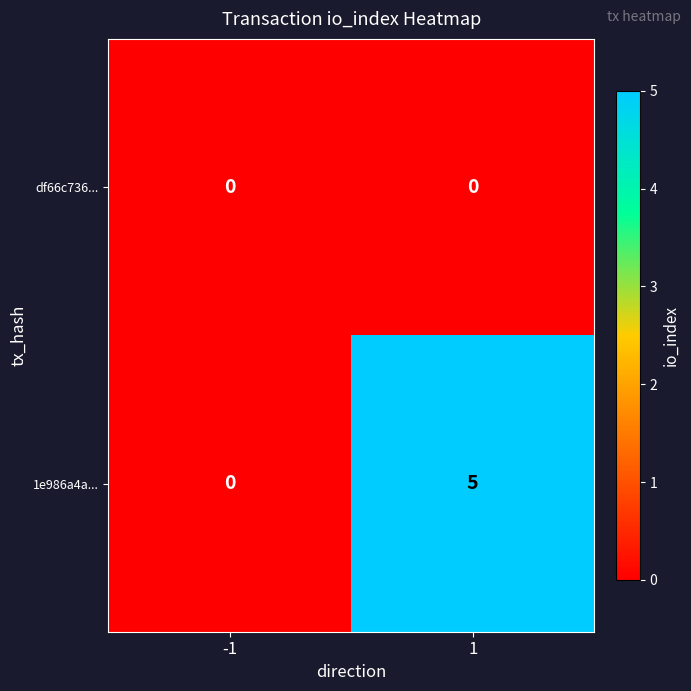

What is the maximum value shown in the chart?

5